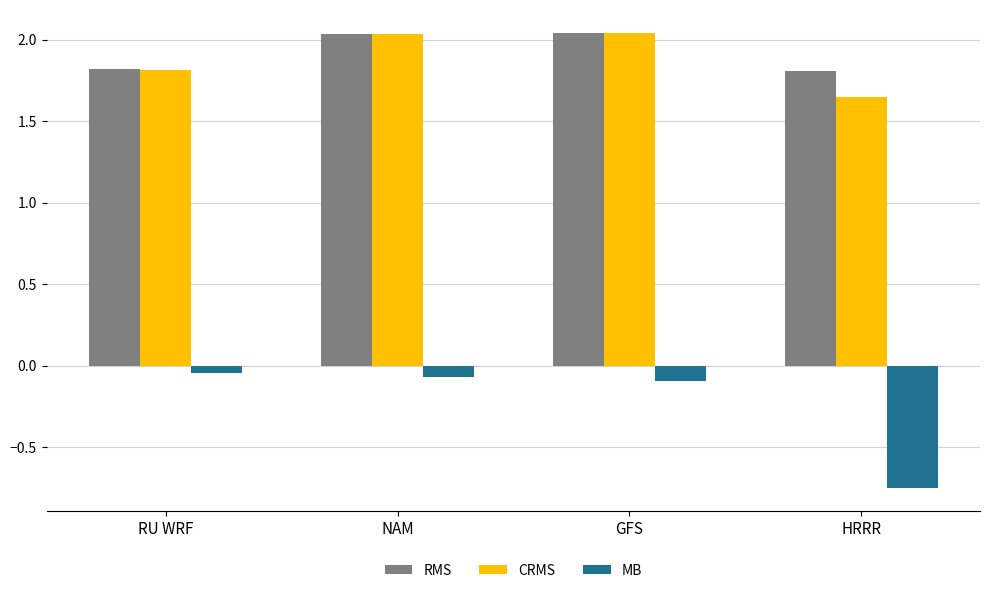

At how many categories does at least one series exceed 0?

4